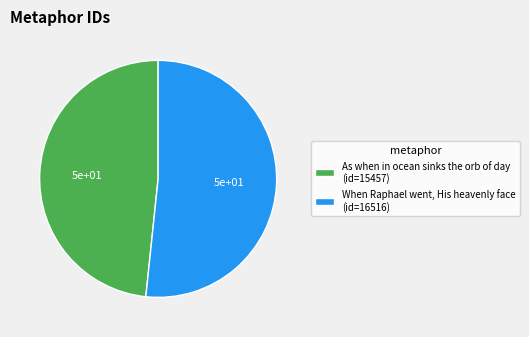

Does When Raphael went, His heavenly face (id=16516) account for over 50% of the chart?

Yes